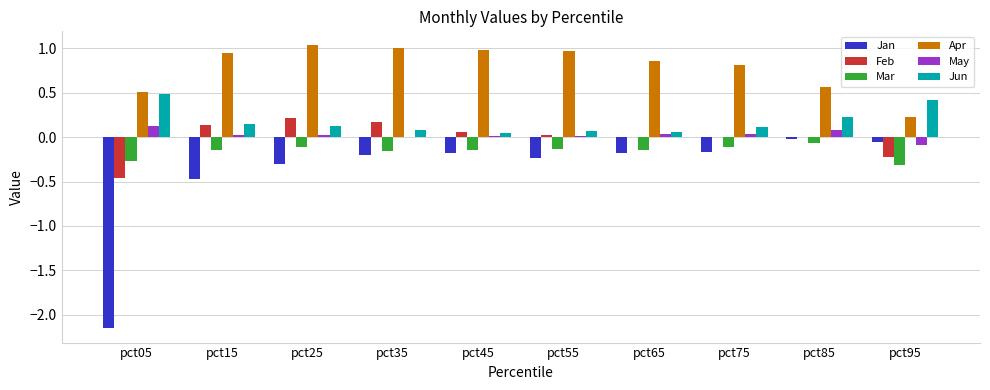

Is the value of Jan at pct25 greater than the value of May at pct45?

No